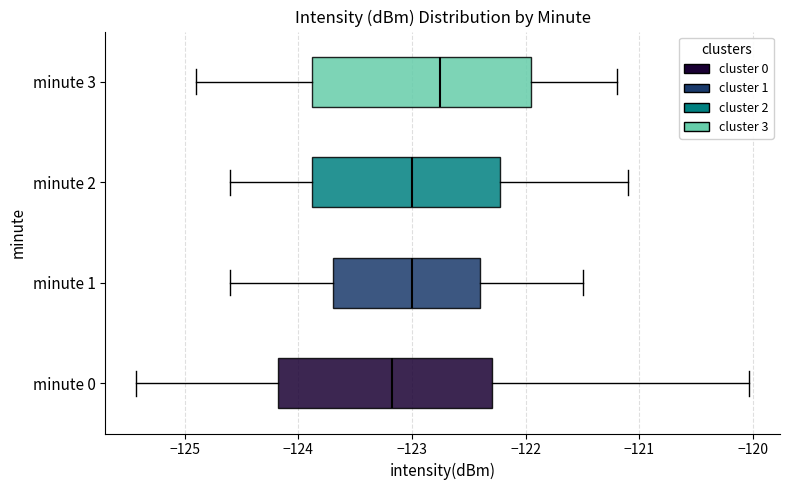

Reading bottom to top, transcribe this box plot: for each box, give where its median line is, the range the box spans, and where its two whiskers end, as read against the x-axis. The values are not printed on the chart, so give them approximately, as read against the axis.

minute 0: median -123.2, box -124.2 to -122.3, whiskers -125.4 to -120.0
minute 1: median -123.0, box -123.7 to -122.4, whiskers -124.6 to -121.5
minute 2: median -123.0, box -123.9 to -122.2, whiskers -124.6 to -121.1
minute 3: median -122.7, box -123.9 to -121.9, whiskers -124.9 to -121.2